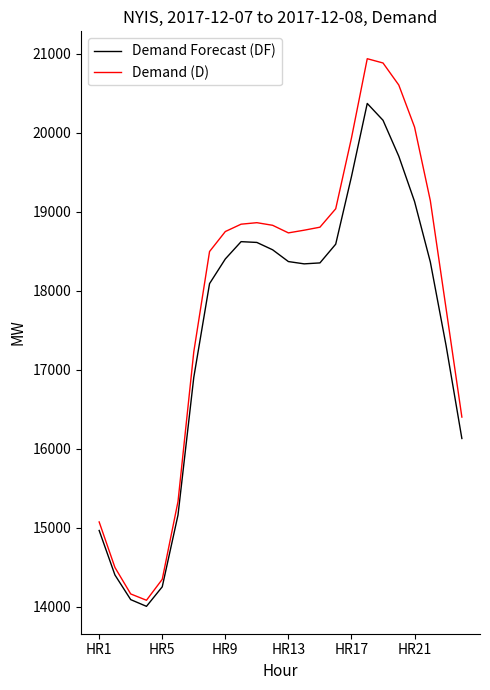

What is the highest value of the Demand Forecast (DF) series?

20371